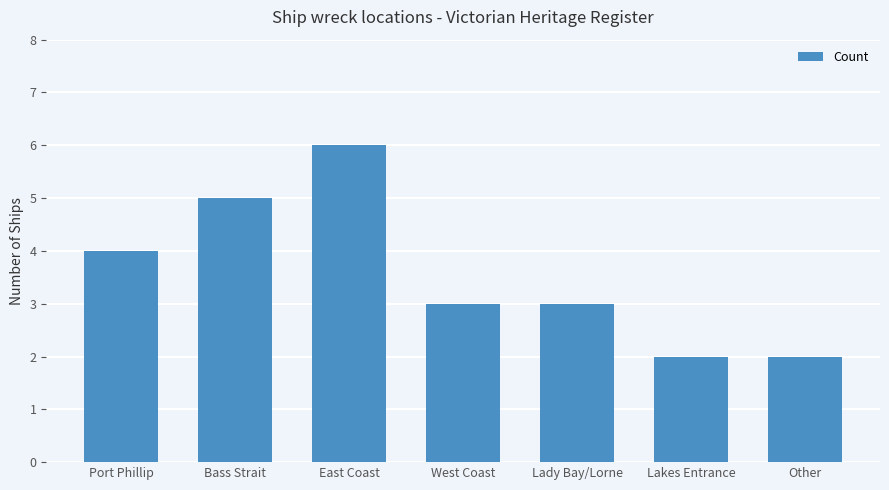

Does the chart contain stacked bars?

No